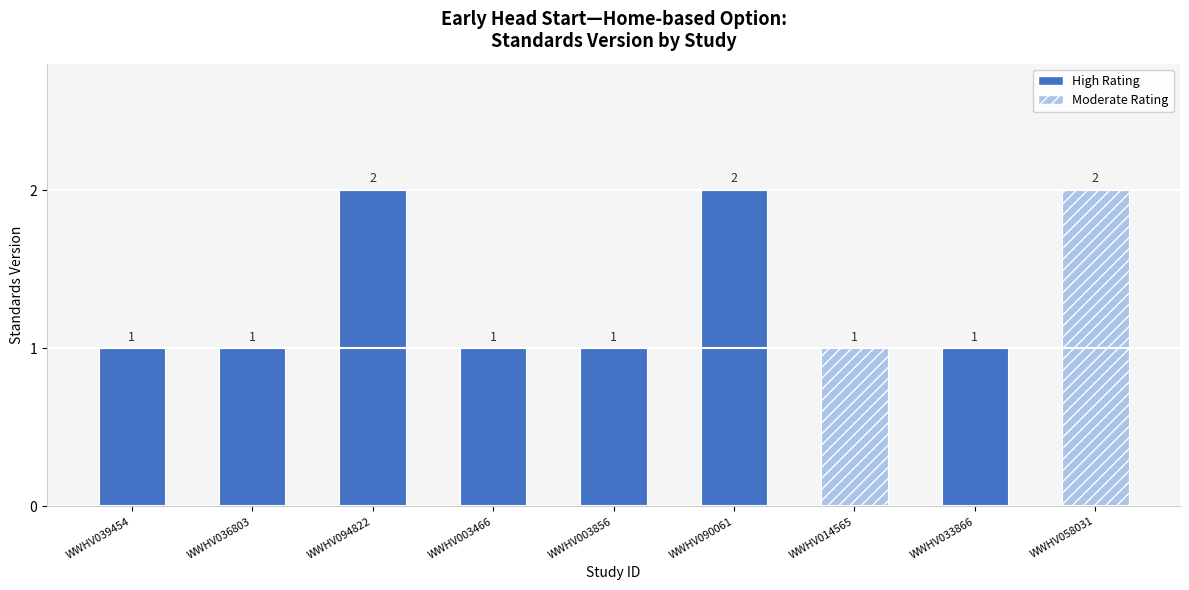

Reading left to right, transcribe all the data shown in this chart.

1	1	2	1	1	2	1	1	2